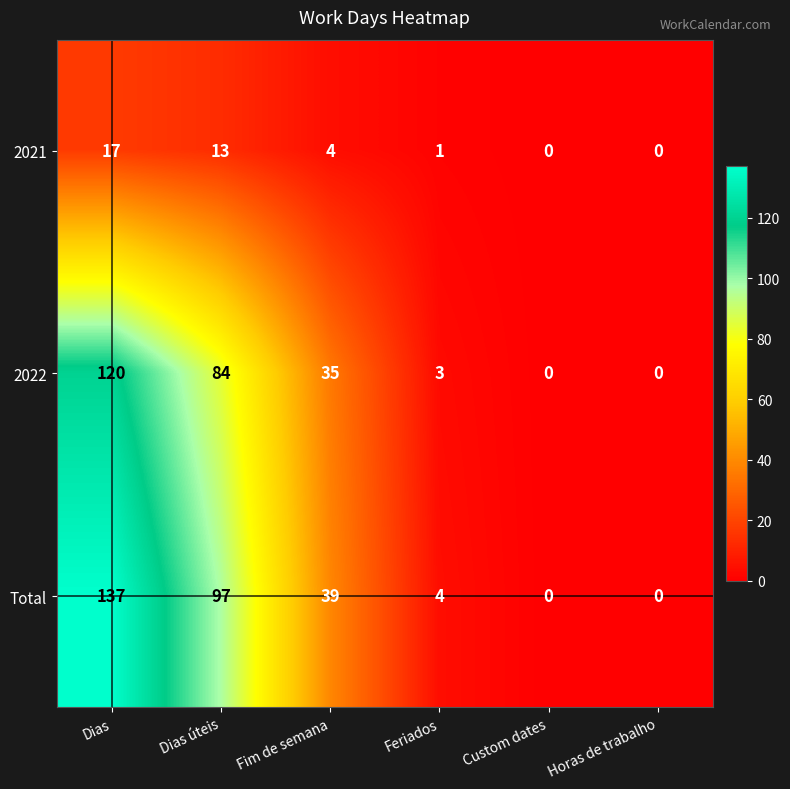

How many values in Total are above zero?

4